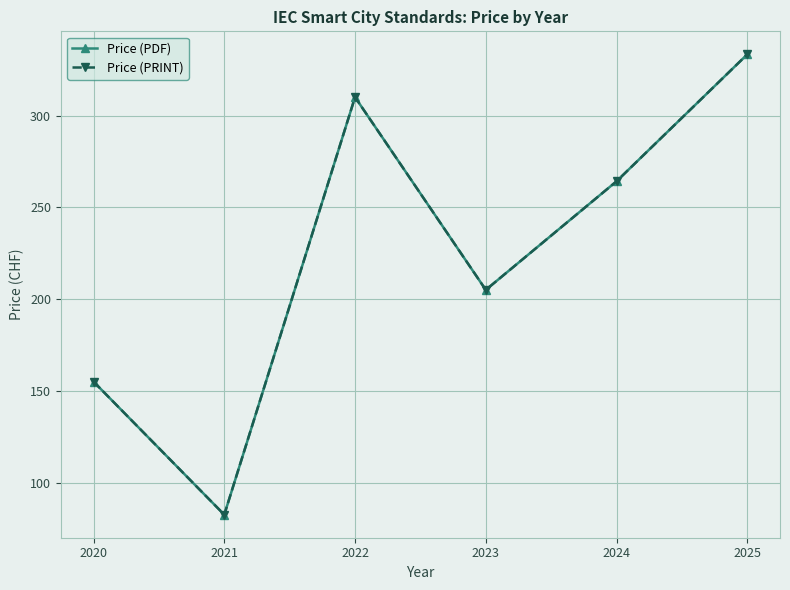

Where is the first local minimum for Price (PDF)?

2021